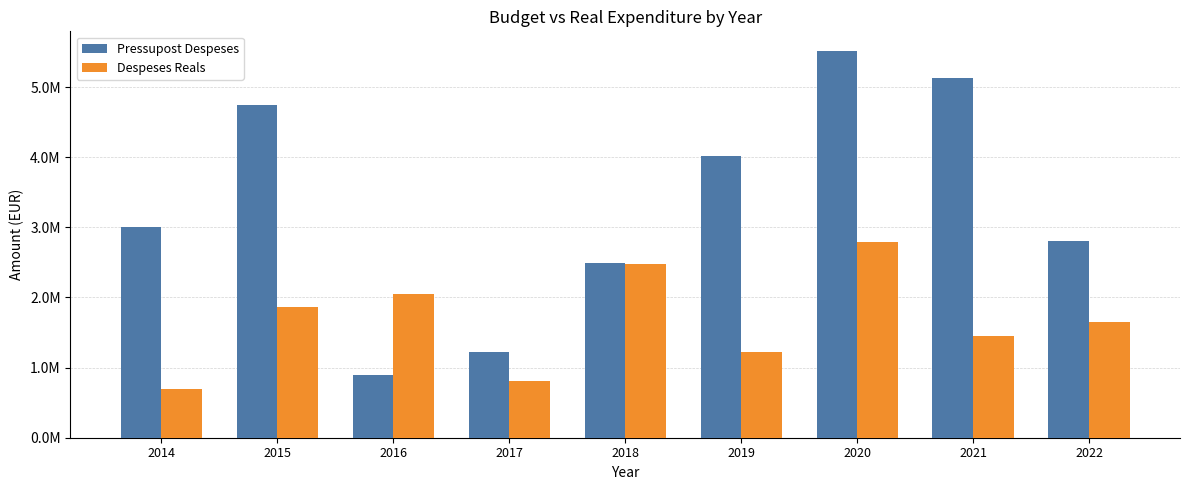

What are all the series names shown in the legend?

Pressupost Despeses, Despeses Reals